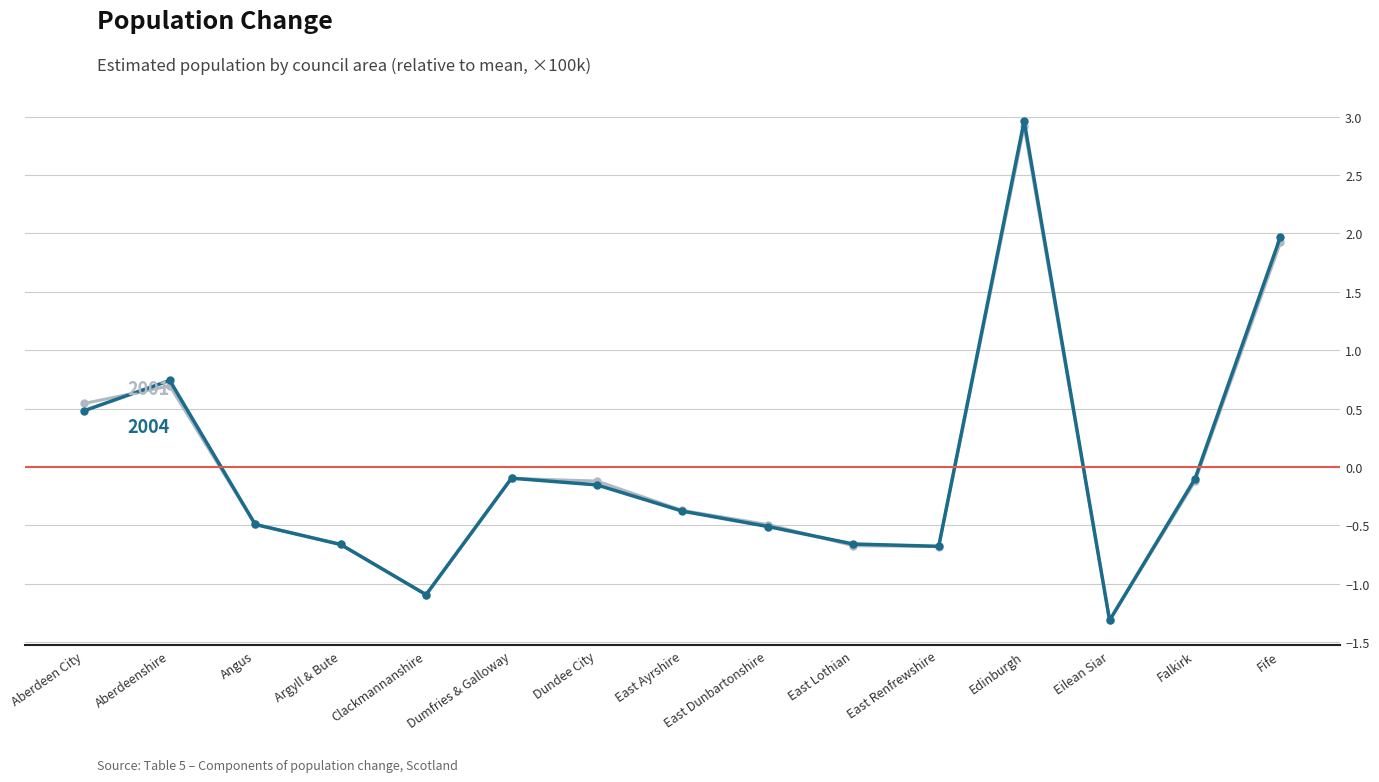

What position from the left is Falkirk?

14